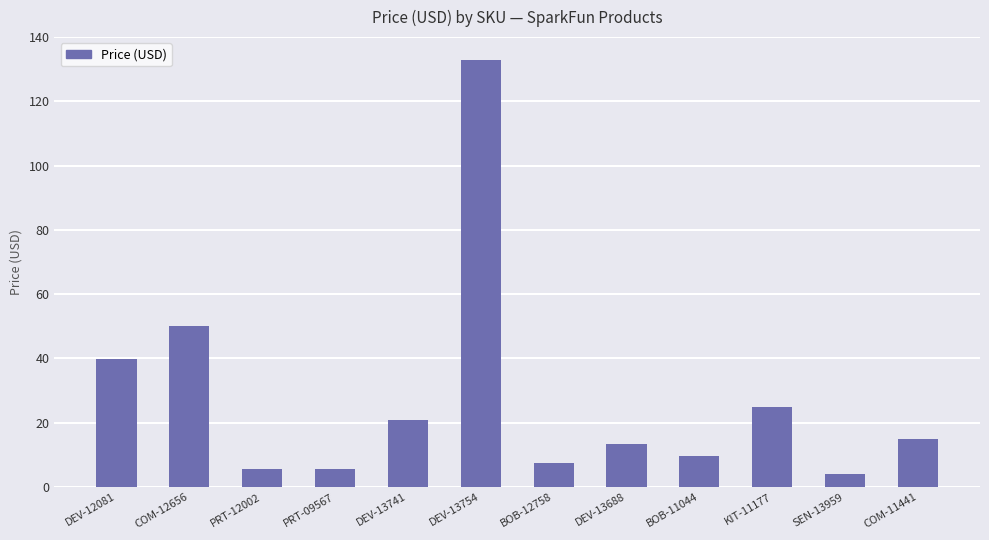

What is the difference between the second highest and minimum values?

46.0